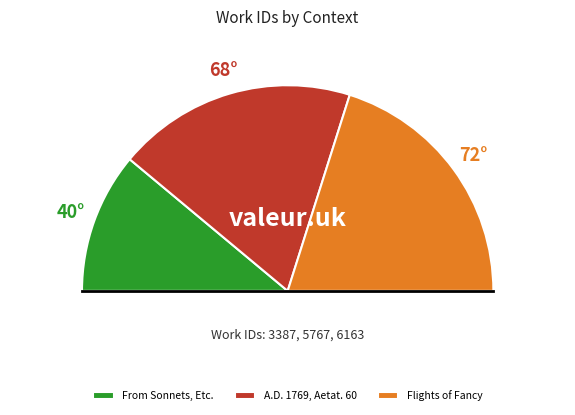

Does A.D. 1769, Aetat. 60 represent more than half of the total?

No